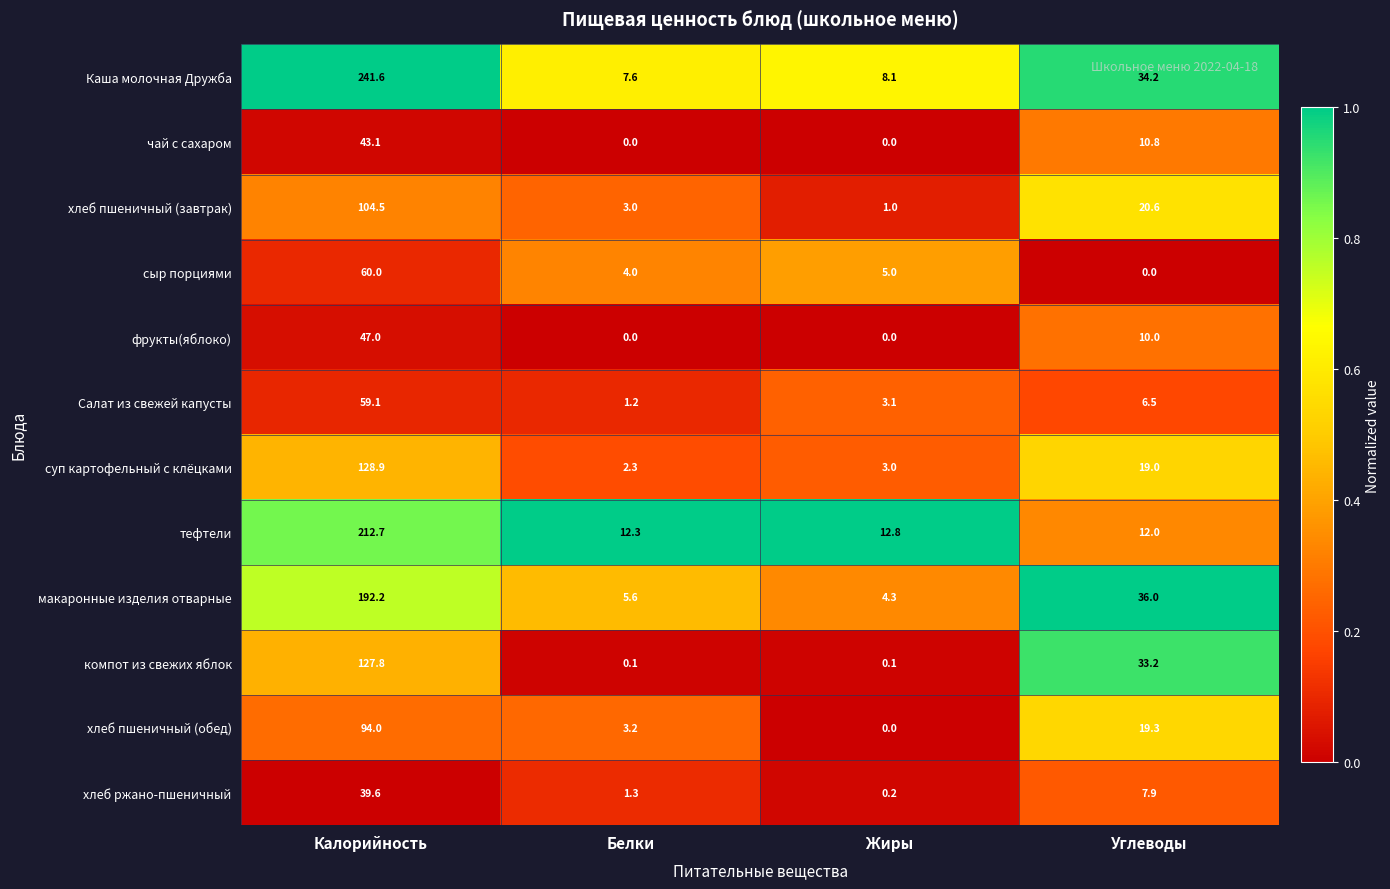

List the series in order of their peak value, lowest first.

хлеб ржано-пшеничный, чай с сахаром, фрукты(яблоко), Салат из свежей капусты, сыр порциями, хлеб пшеничный (обед), хлеб пшеничный (завтрак), компот из свежих яблок, суп картофельный с клёцками, макаронные изделия отварные, тефтели, Каша молочная Дружба